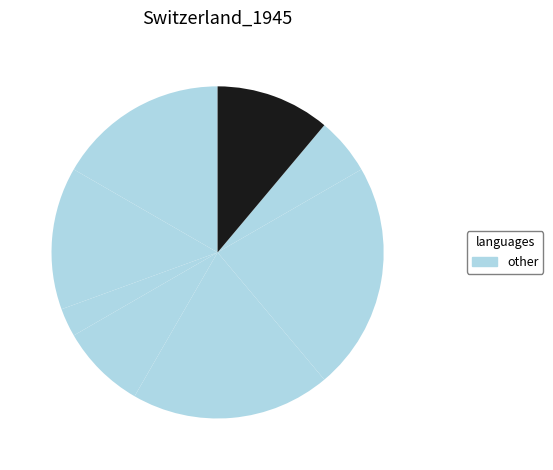

How many slices are in this pie chart?

8